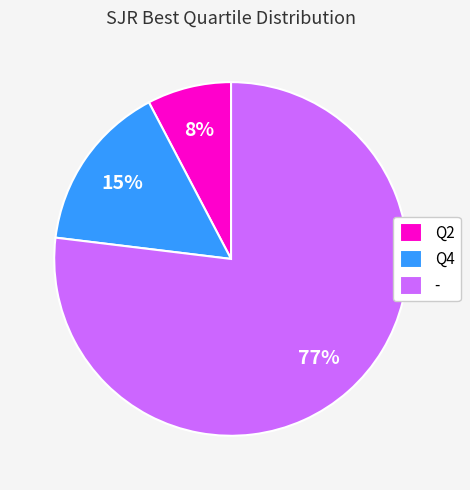

Does Q4 account for over 50% of the chart?

No